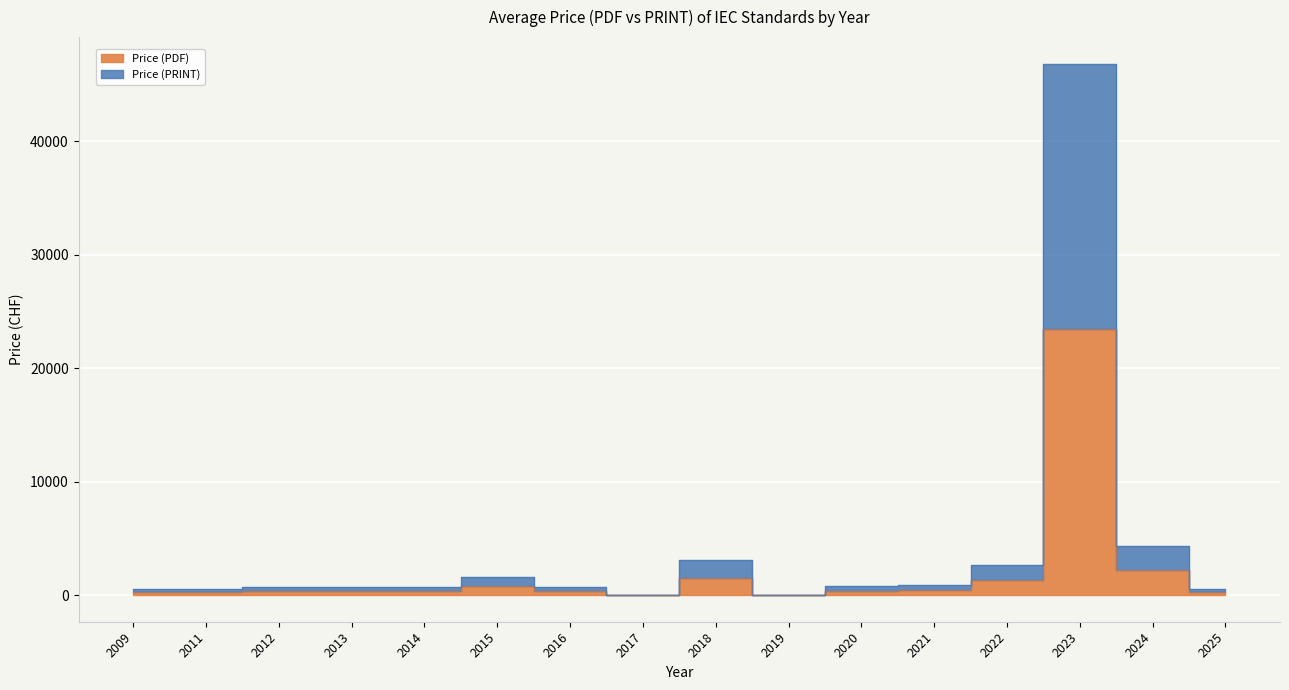

At 2023, list the series in order from largest to smallest.

Price (PRINT), Price (PDF)